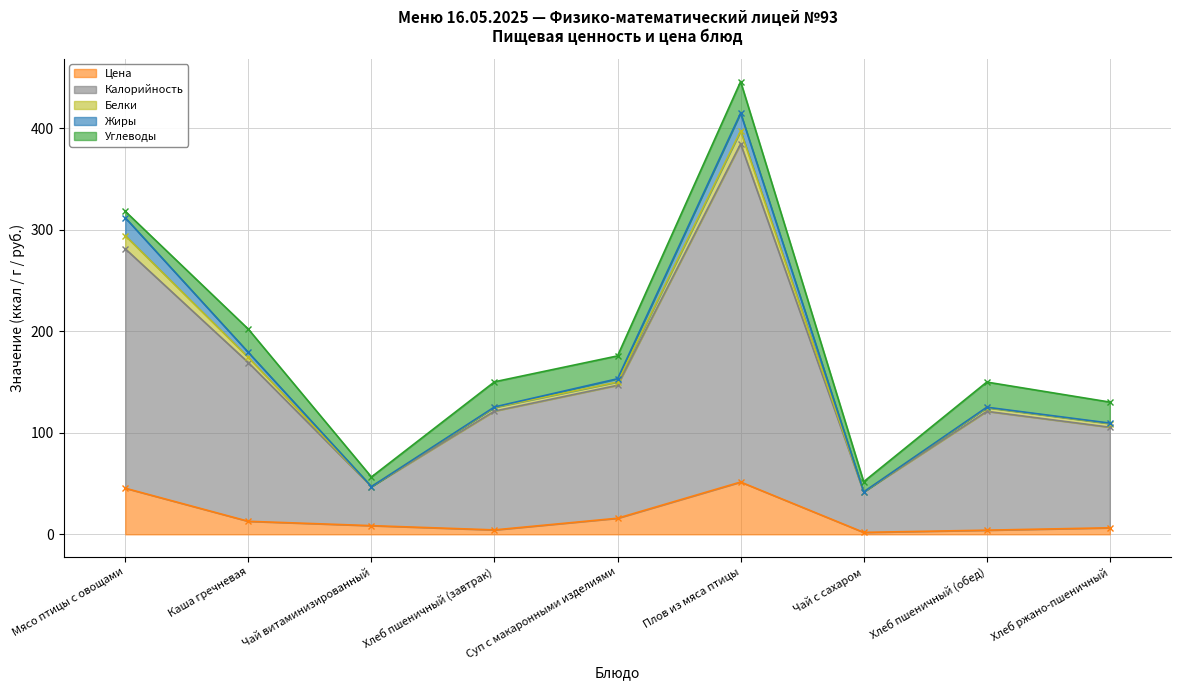

What is the label of the 6th point from the left?

Плов из мяса птицы